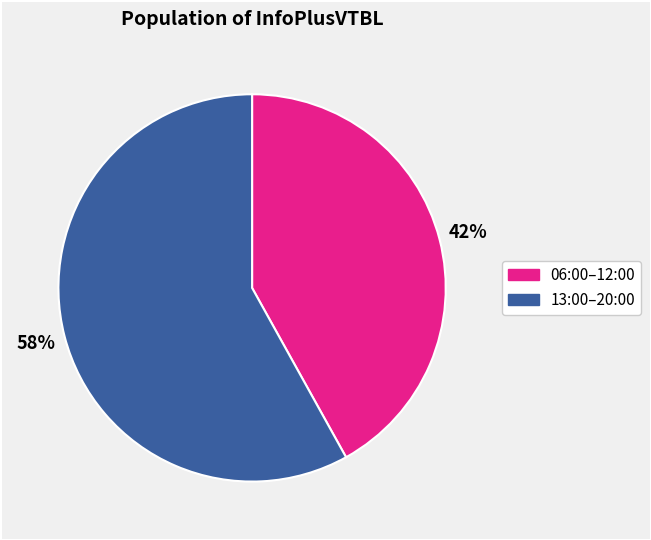

To the nearest percent, what is the average slice percentage?

50%